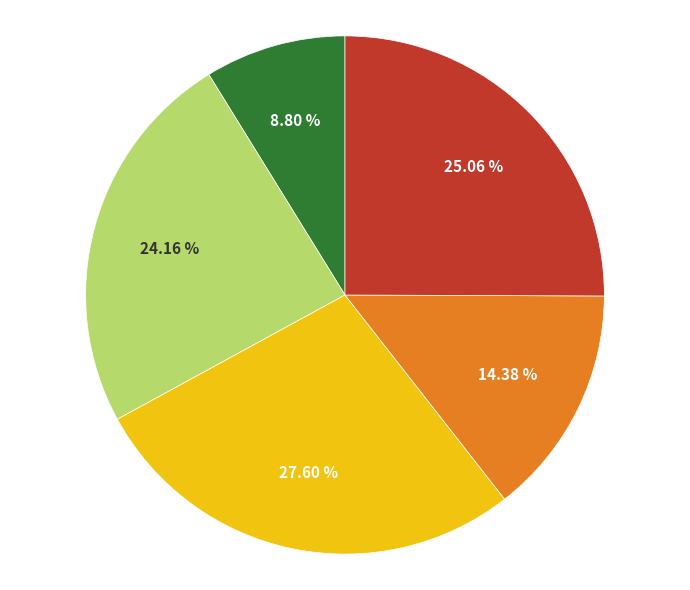

Is there any slice that represents more than half of the pie?

No